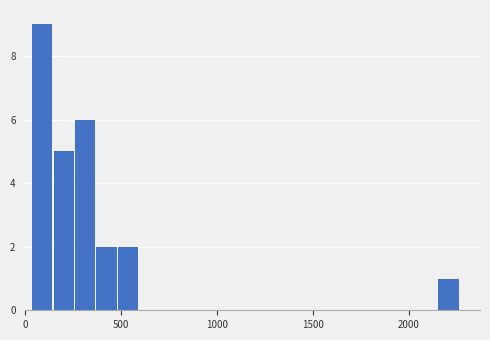

Around what value on the x-axis is the tallest bar? Give the approximate position of its centre, as read against the axis.

100